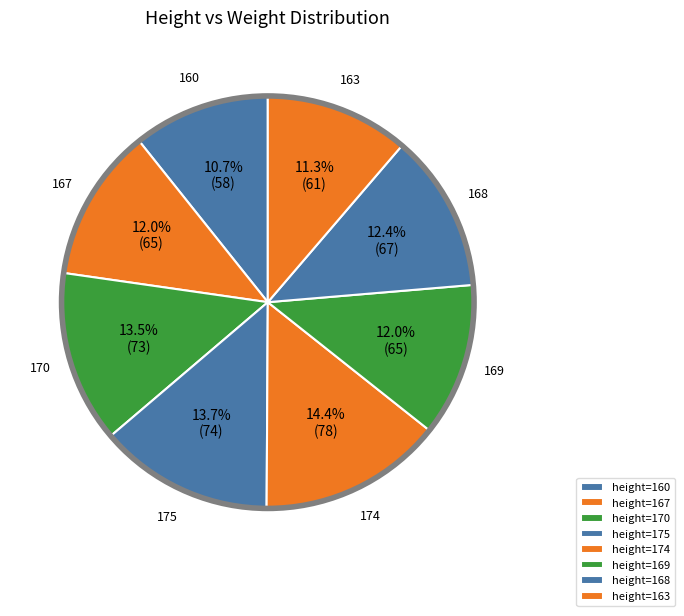

Which category has the smallest portion of the pie?

160